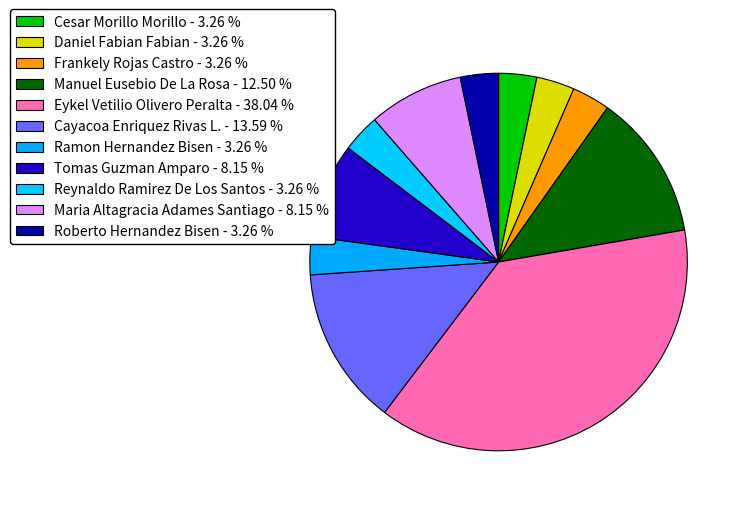

Count the number of slices in the pie.

11